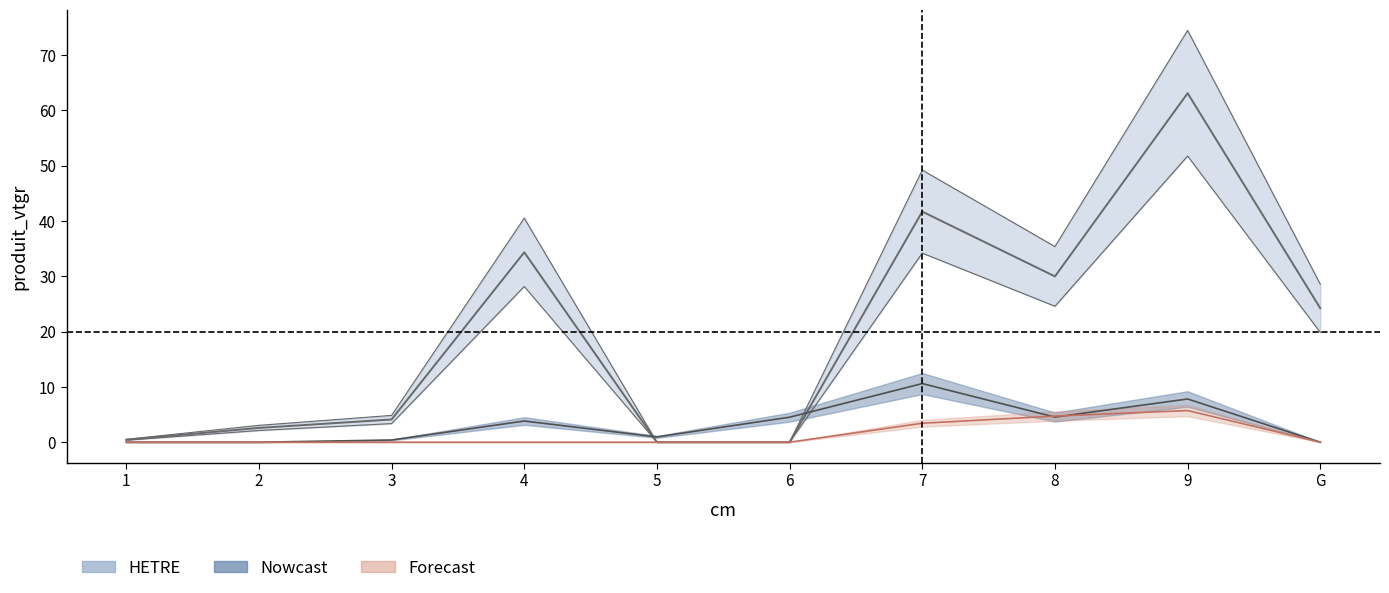

Which series has the widest spread of values?

HETRE_produit_vtgr